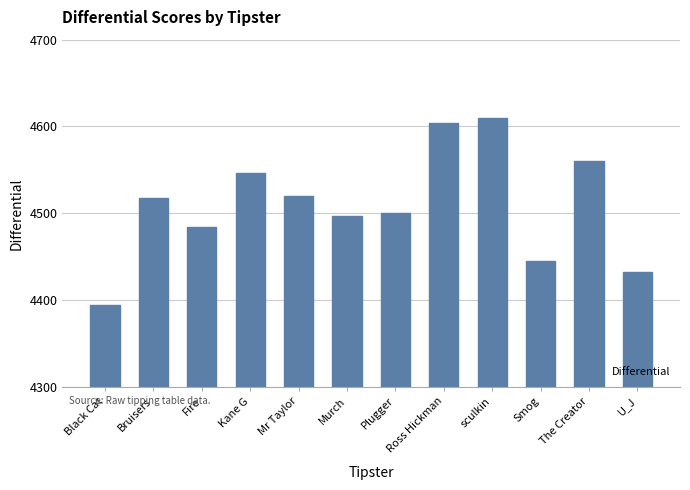

Are the bars horizontal?

No